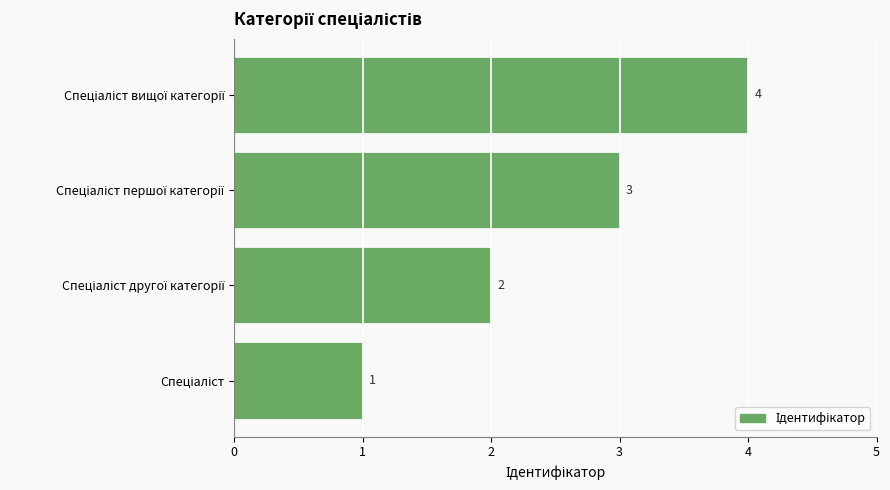

Count the number of data series in this chart.

1